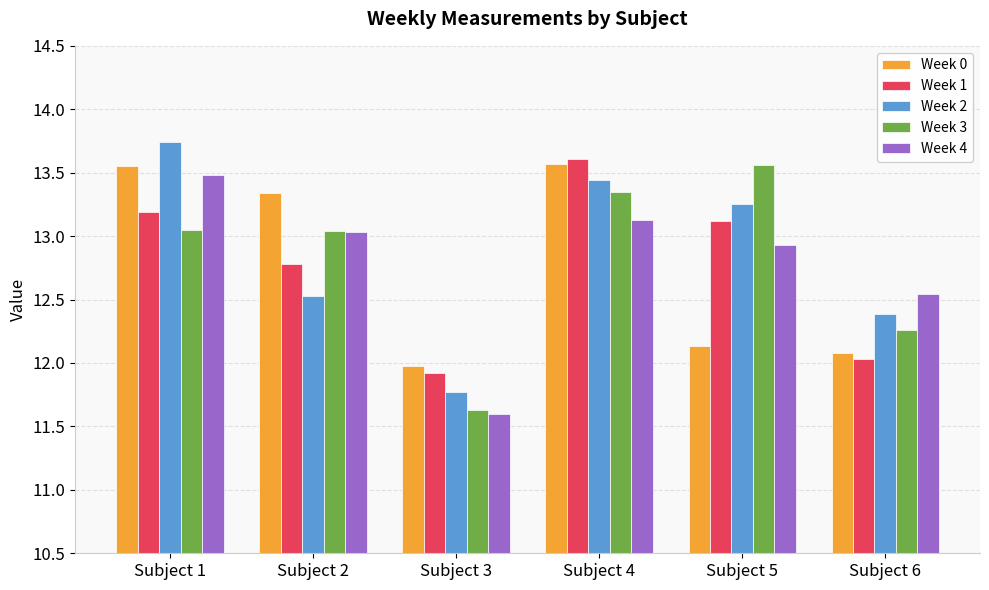

Which category has the lowest value across all series?

Subject 3